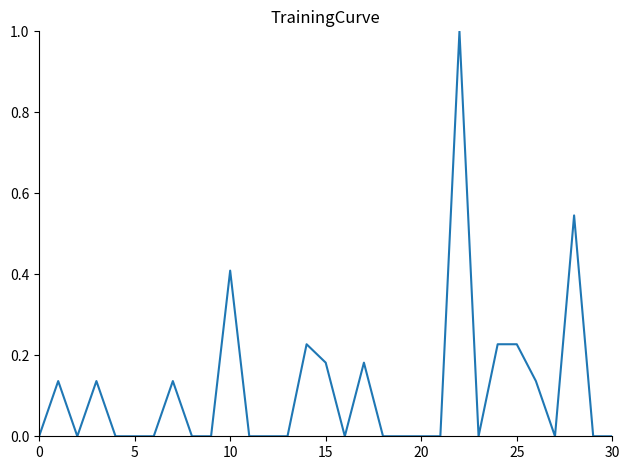

What is the difference between the maximum and minimum values?

1.0